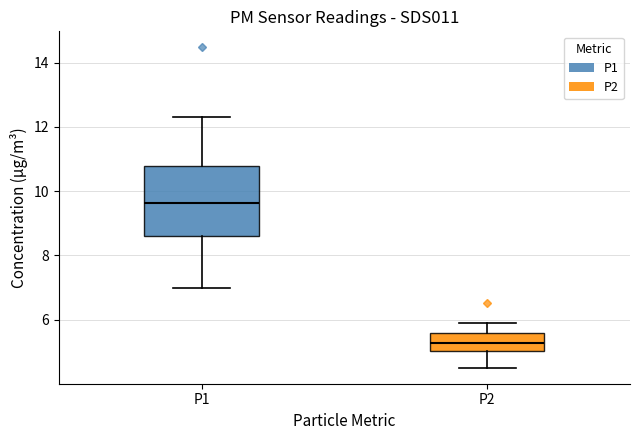

Reading left to right, transcribe this box plot: for each box, give where its median line is, the range the box spans, and where its two whiskers end, as read against the y-axis. The values are not printed on the chart, so give them approximately, as read against the axis.

P1: median 9.6, box 8.6 to 10.8, whiskers 7.0 to 12.4
P2: median 5.2, box 5.0 to 5.6, whiskers 4.6 to 6.0